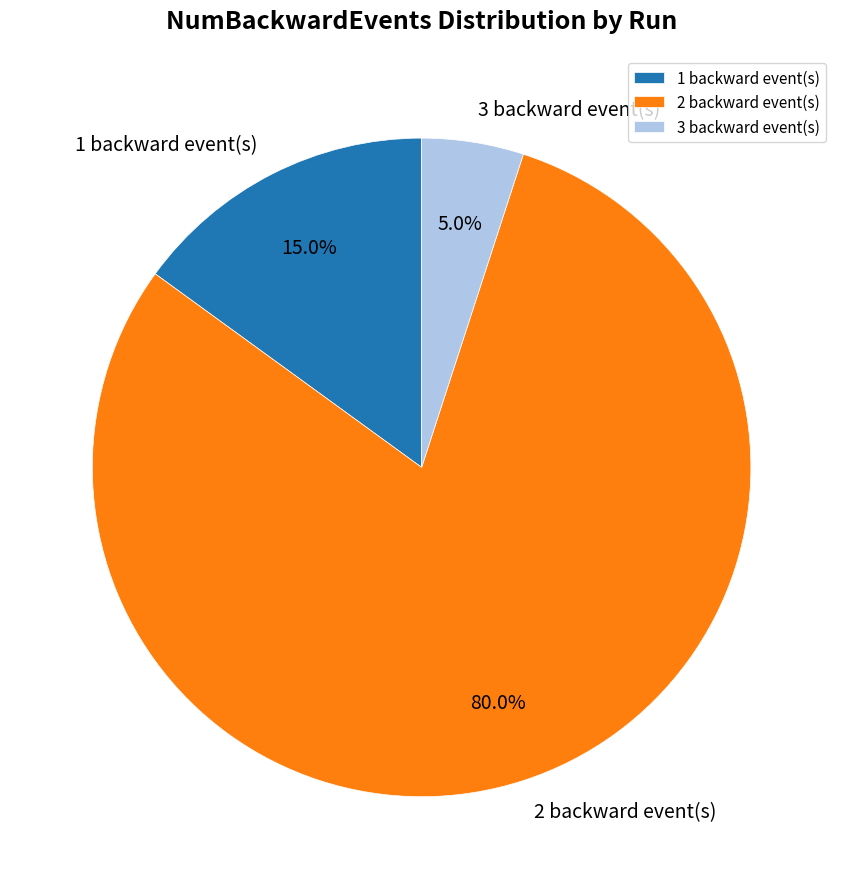

What percentage do 3 backward event(s) and 2 backward event(s) together represent?

85.0%